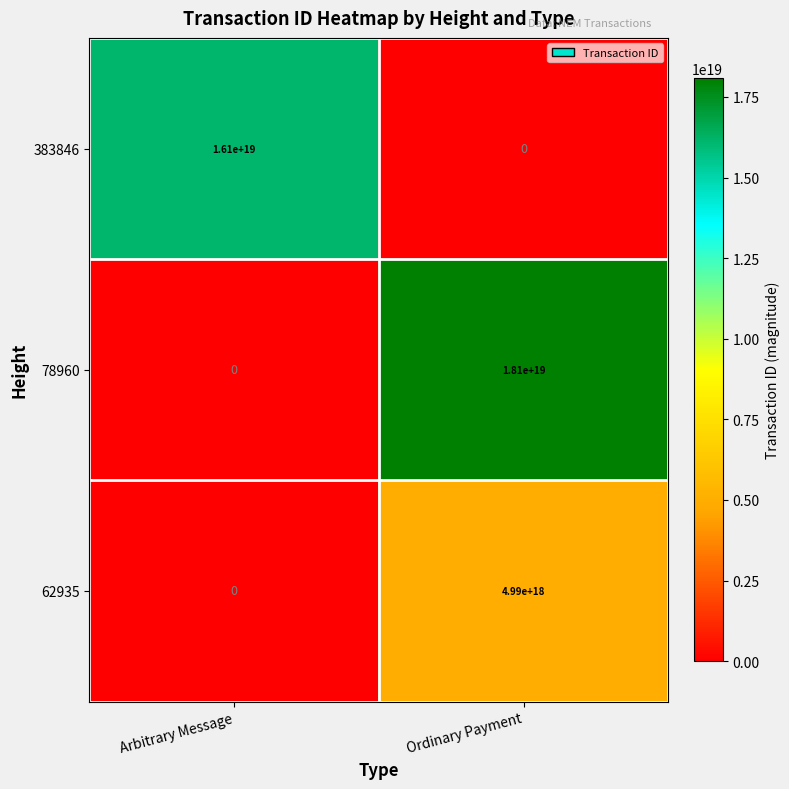

Which series has the largest range (max minus min)?

78960